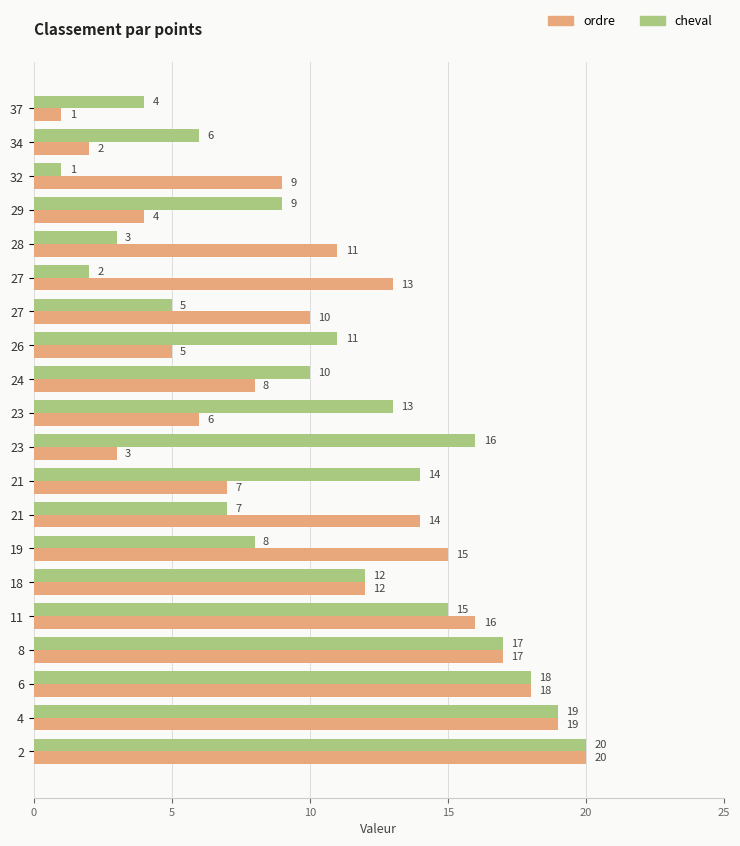

How many series are shown in this chart?

2